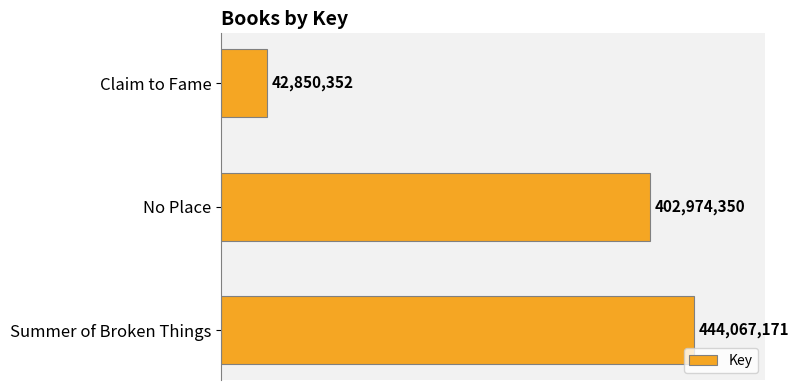

Does the chart contain any negative values?

No